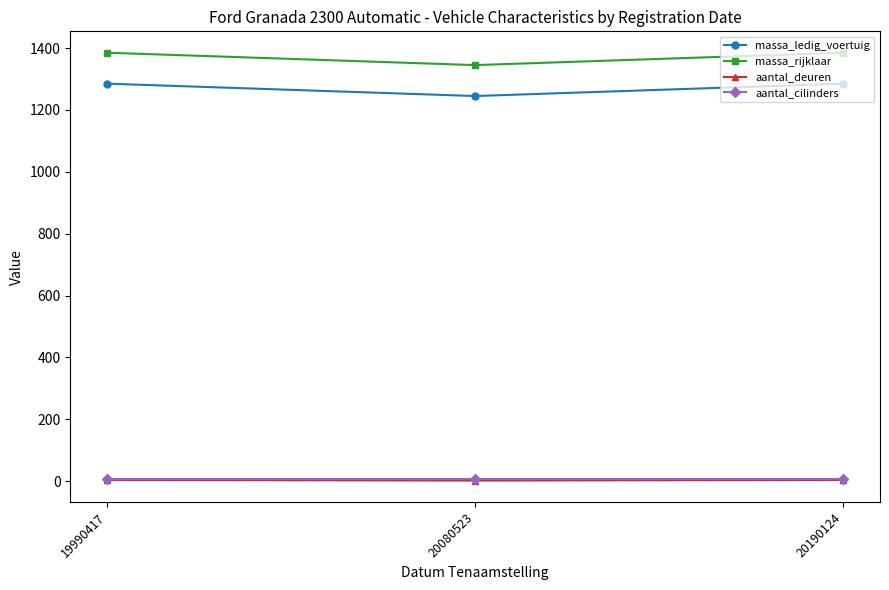

What is the greatest value displayed?

1385